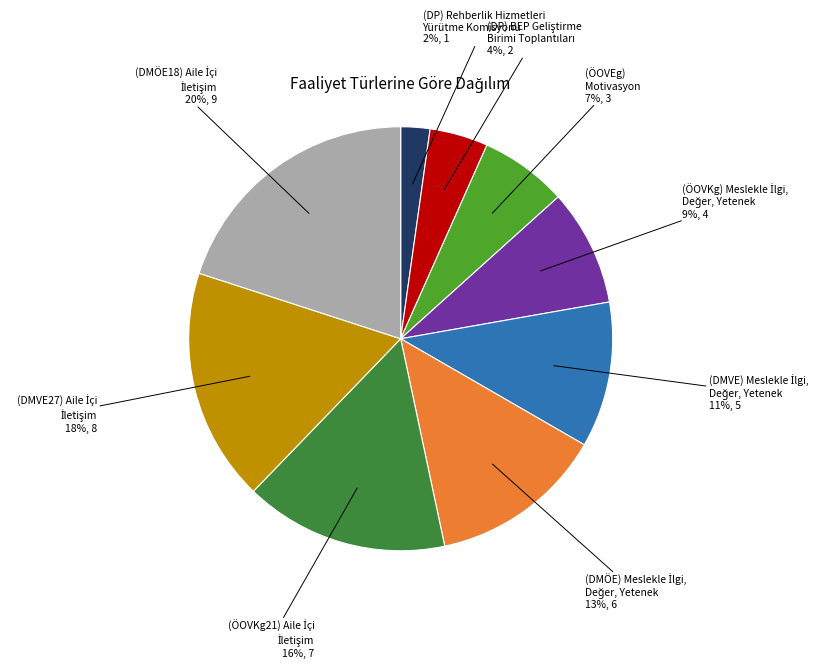

What percentage is the (DP) Rehberlik Hizmetleri Yürütme Komisyonu slice, to the nearest percent?

2%